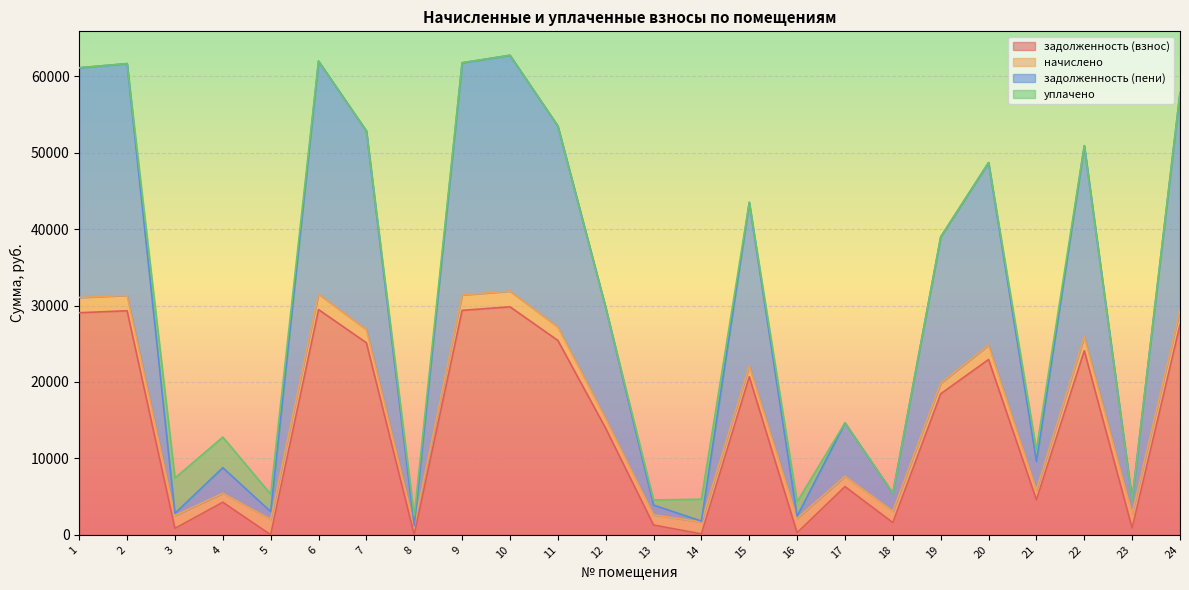

True or false: задолженность (пени) and задолженность (взнос) intersect in this chart.

False